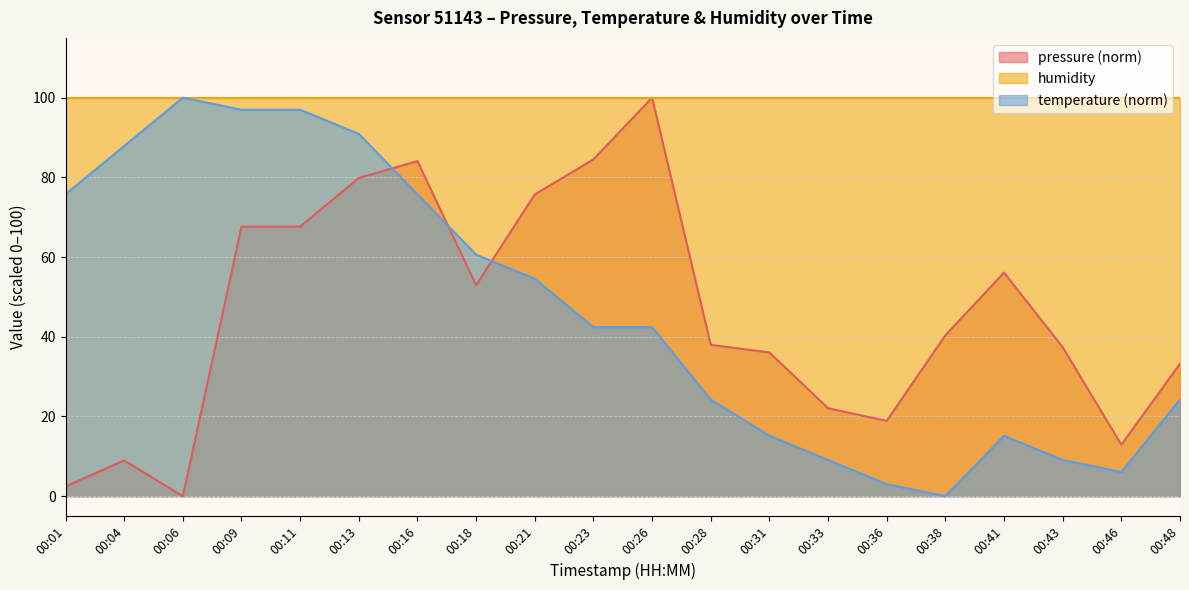

Which series has the largest range (max minus min)?

pressure